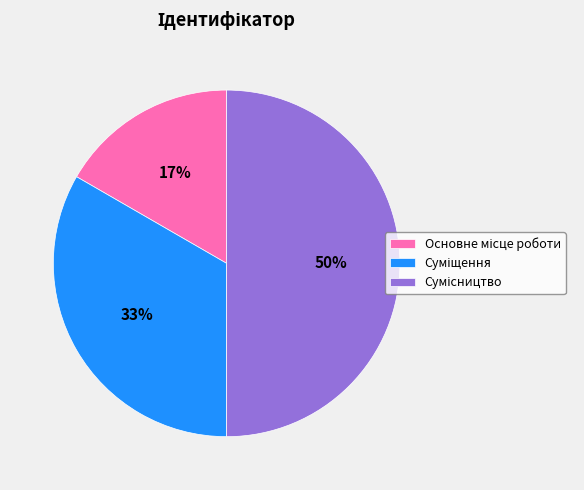

To the nearest percent, what is the average slice percentage?

33%